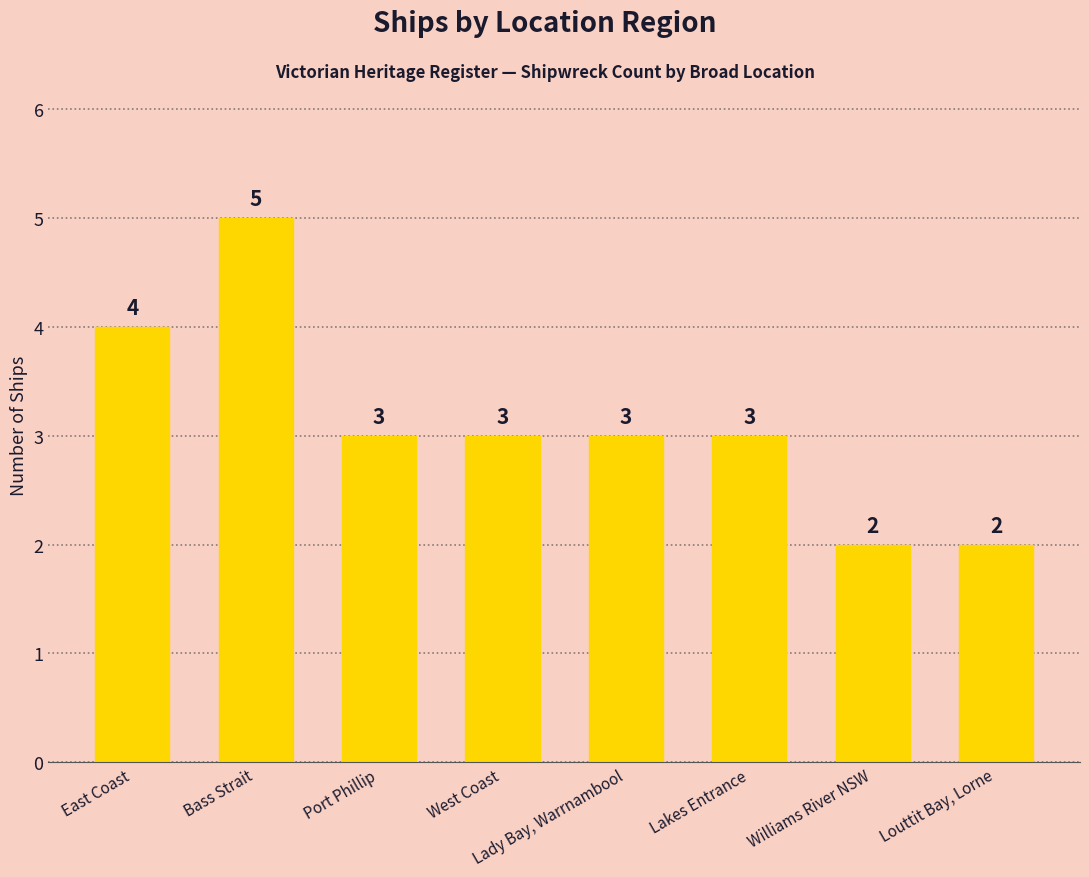

What position from the left is West Coast?

4